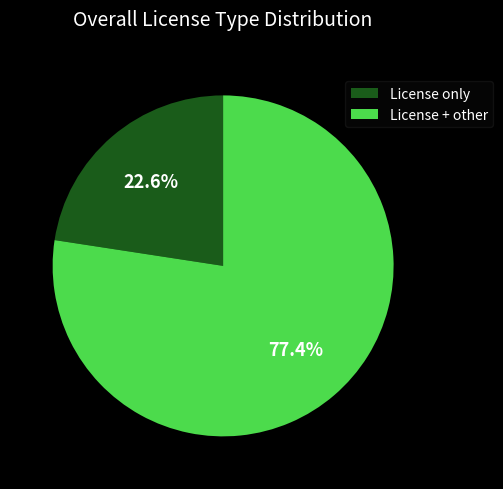

Is the sum of License only and License + other greater than half?

Yes